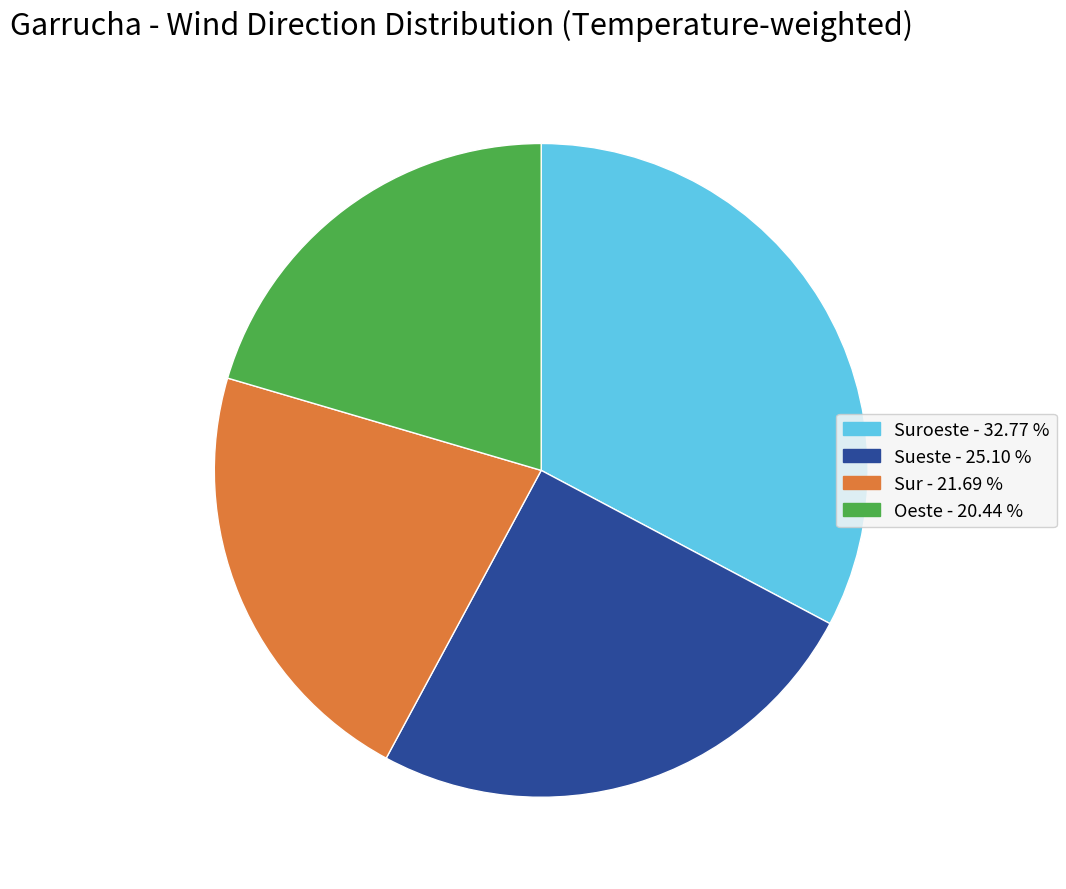

Is there a majority slice in this chart?

No